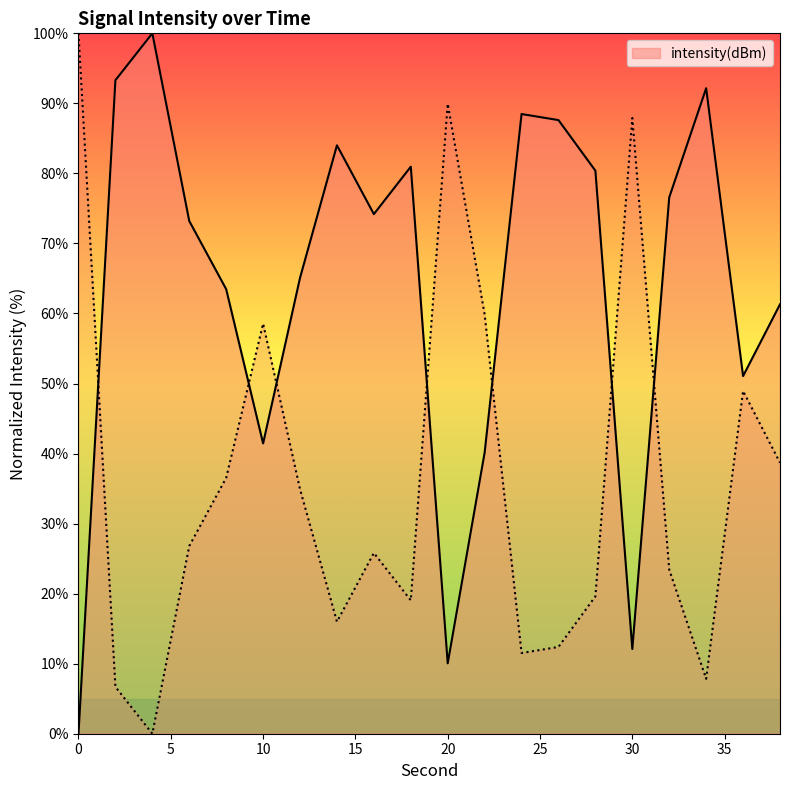

Reading left to right, transcribe all the data shown in this chart.

0=0.0	2=93.3	4=100.0	6=73.2	8=63.5	10=41.4	12=65.1	14=84.0	16=74.2	18=81.0	20=10.1	22=40.1	24=88.5	26=87.6	28=80.4	30=12.1	32=76.6	34=92.2	36=51.1	38=61.3